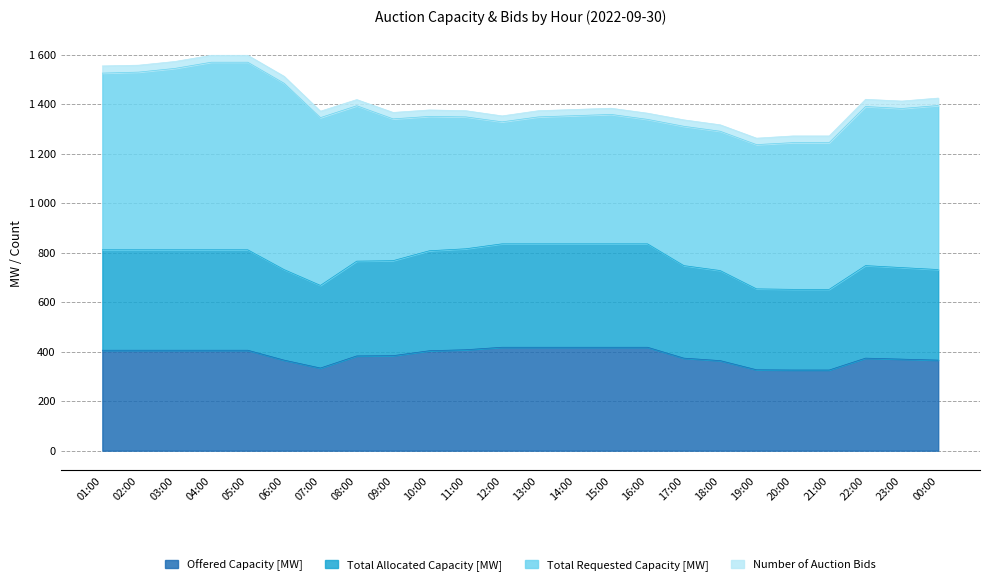

What is the value of the Total Allocated Capacity [MW] point at the 17th from the left?

748